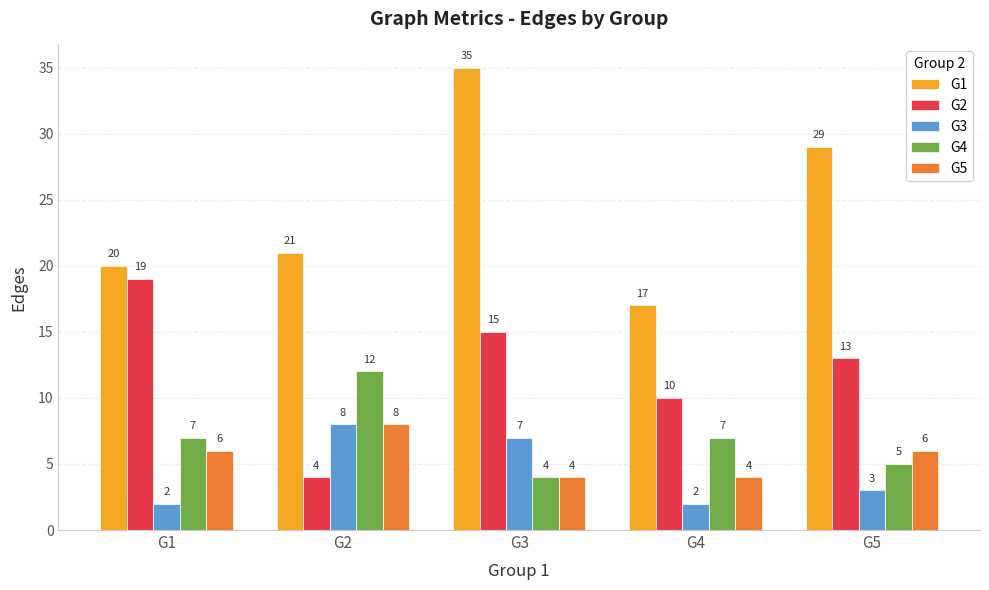

What is the total value across all series at G4?

40